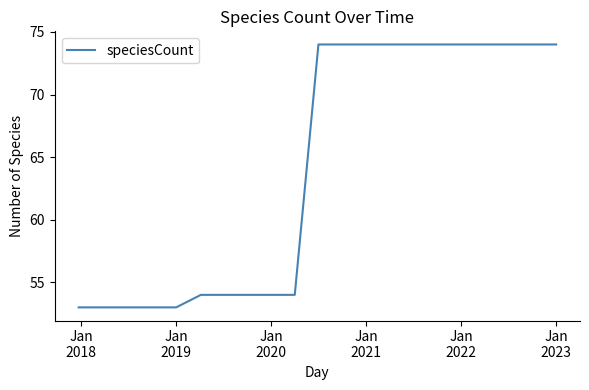

What is the smallest value displayed?

53